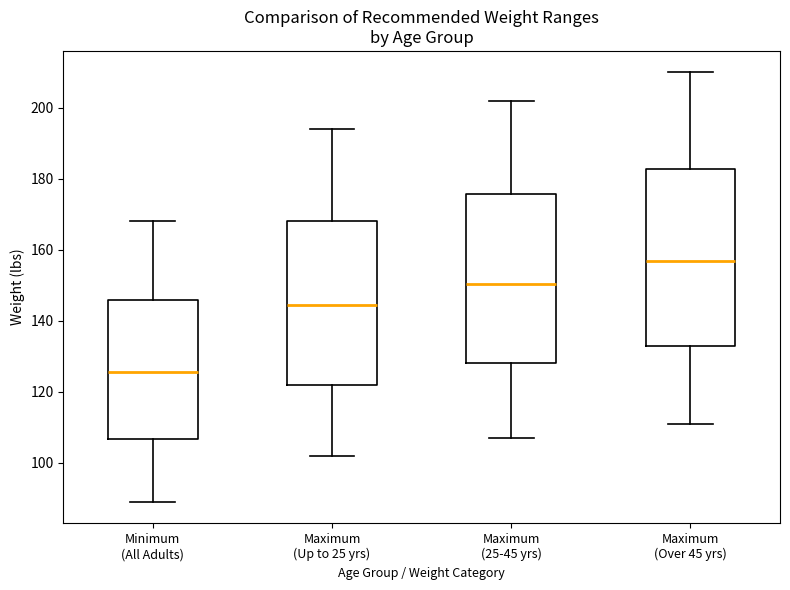

Where is the upper edge of the box for Maximum (Over 45 yrs) on the y-axis? The values are not printed on the chart, so give them approximately, as read against the axis.

182